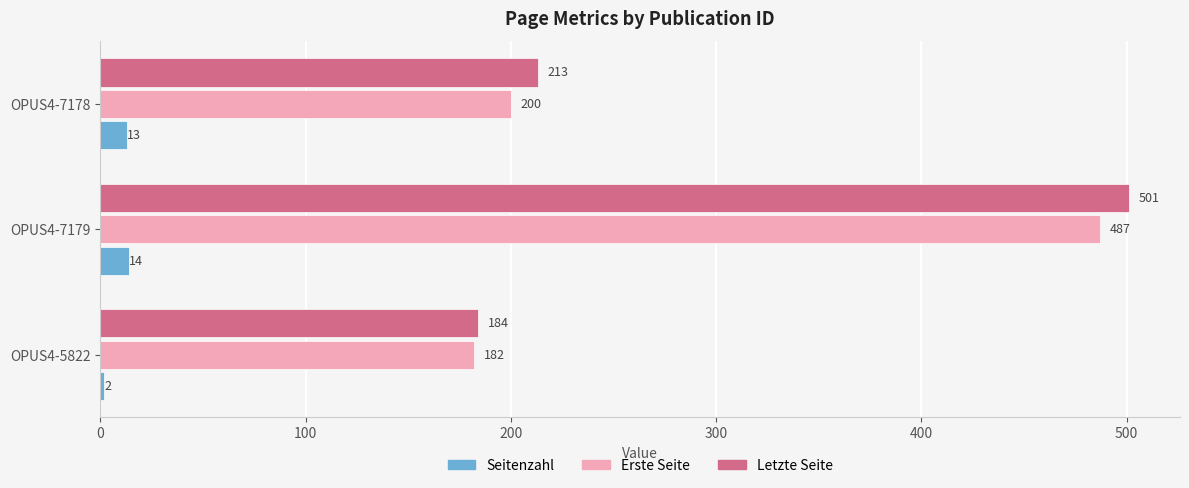

At OPUS4-7178, list the series in order from largest to smallest.

Letzte Seite, Erste Seite, Seitenzahl